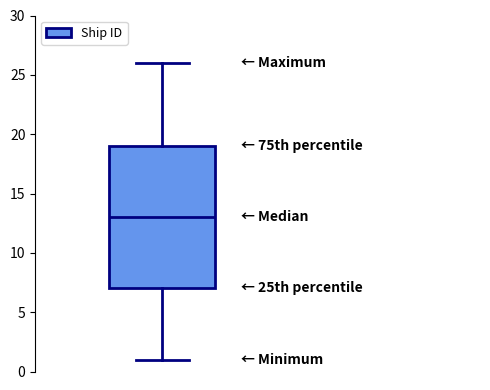

Transcribe this box plot: give where the median line is, the range the box spans, and where the two whiskers end, as read against the y-axis. The values are not printed on the chart, so give them approximately, as read against the axis.

median 13, box 7 to 19, whiskers 1 to 26